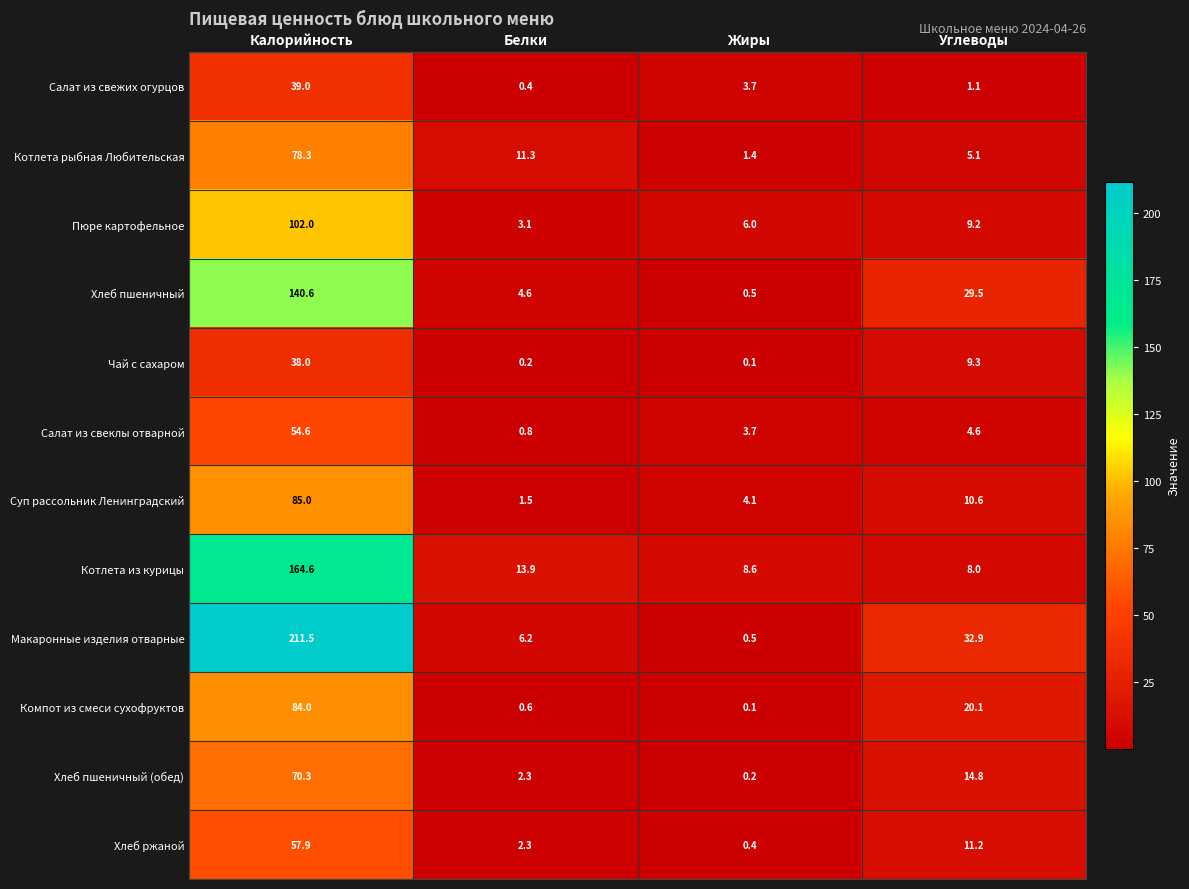

Which series changed the most between Калорийность and Белки?

Макаронные изделия отварные